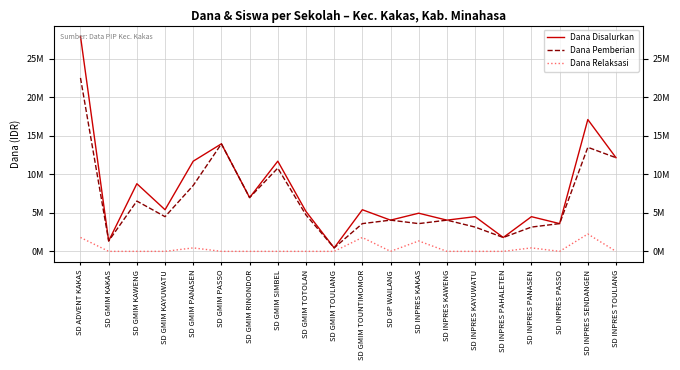

What are all the series names shown in the legend?

Dana Disalurkan, Dana Pemberian, Dana Relaksasi